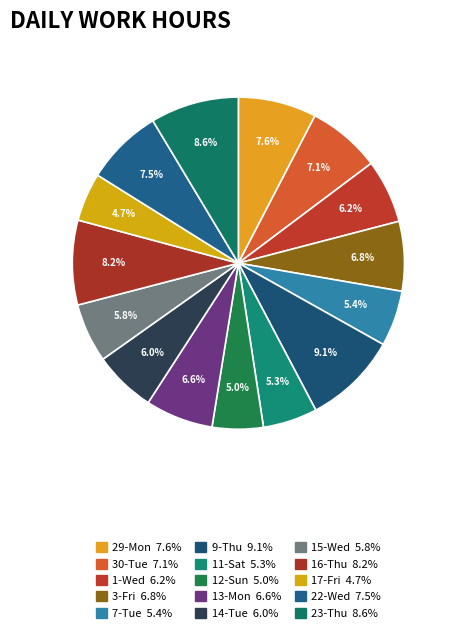

Which slice is the smallest?

17-Fri